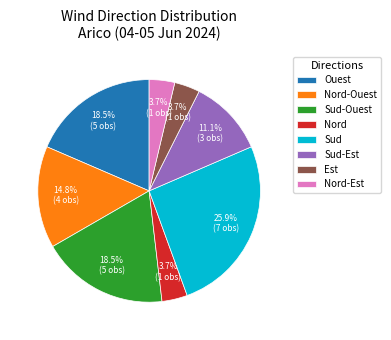

To the nearest percent, what is the difference between the Sud and Nord-Ouest slice percentages?

11%